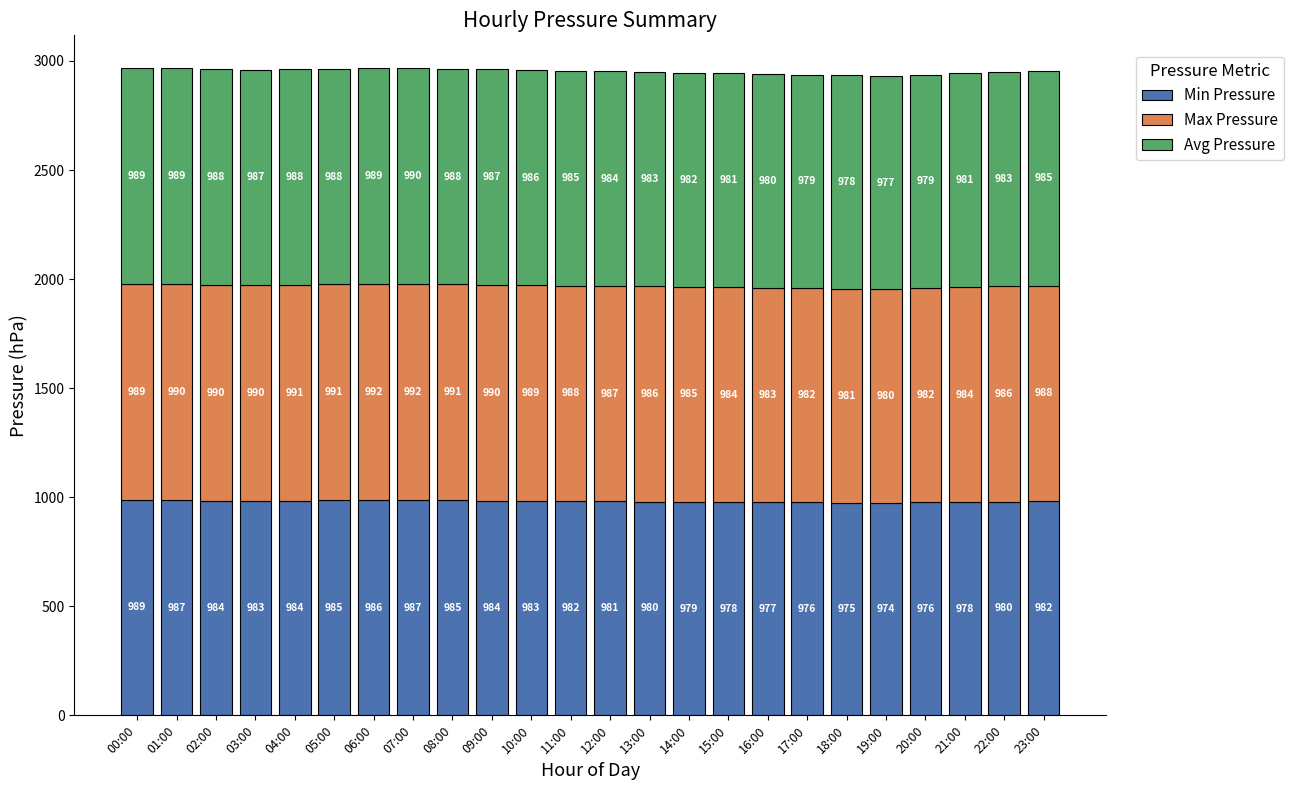

What is the approximate value of Min Pressure at 05:00, to the nearest 5?

985